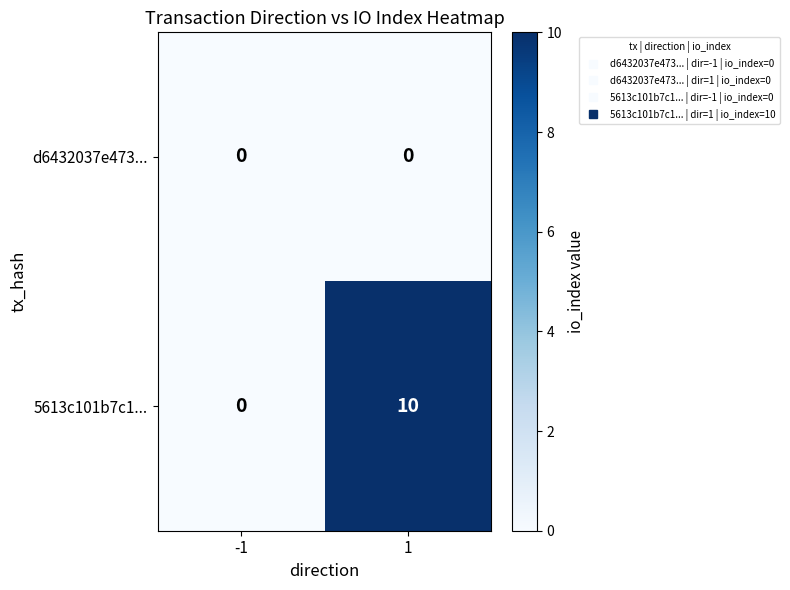

What is the maximum value shown in the chart?

10